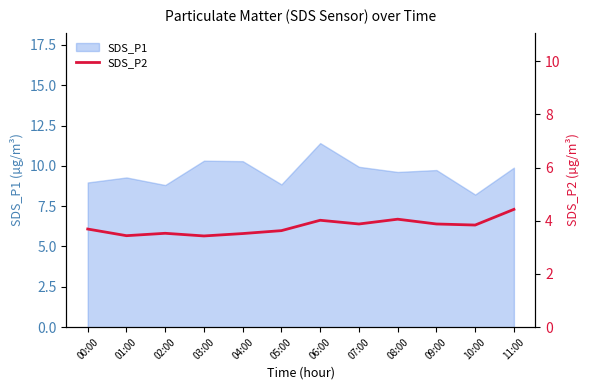

Where is the first local minimum?

01:00